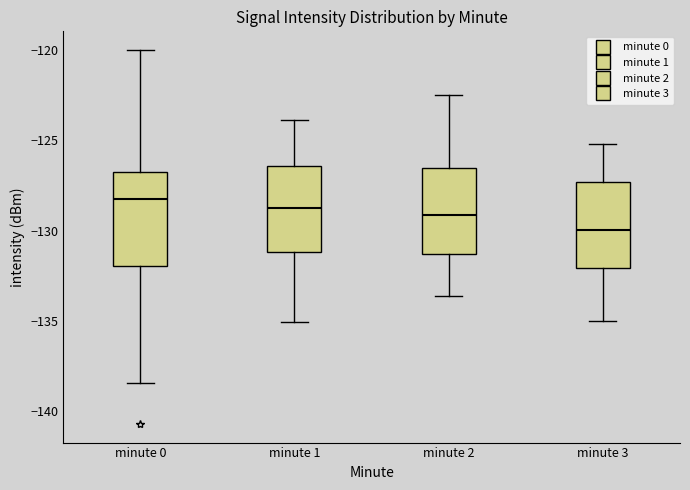

Reading left to right, read every box against the y-axis: the position of its median line, the range the box covers, and the ends of its whiskers. The values are not printed on the chart, so give them approximately, as read against the axis.

minute 0: median -128.0, box -132.0 to -127.0, whiskers -138.5 to -120.0
minute 1: median -128.5, box -131.0 to -126.5, whiskers -135.0 to -124.0
minute 2: median -129.0, box -131.5 to -126.5, whiskers -133.5 to -122.5
minute 3: median -130.0, box -132.0 to -127.5, whiskers -135.0 to -125.0